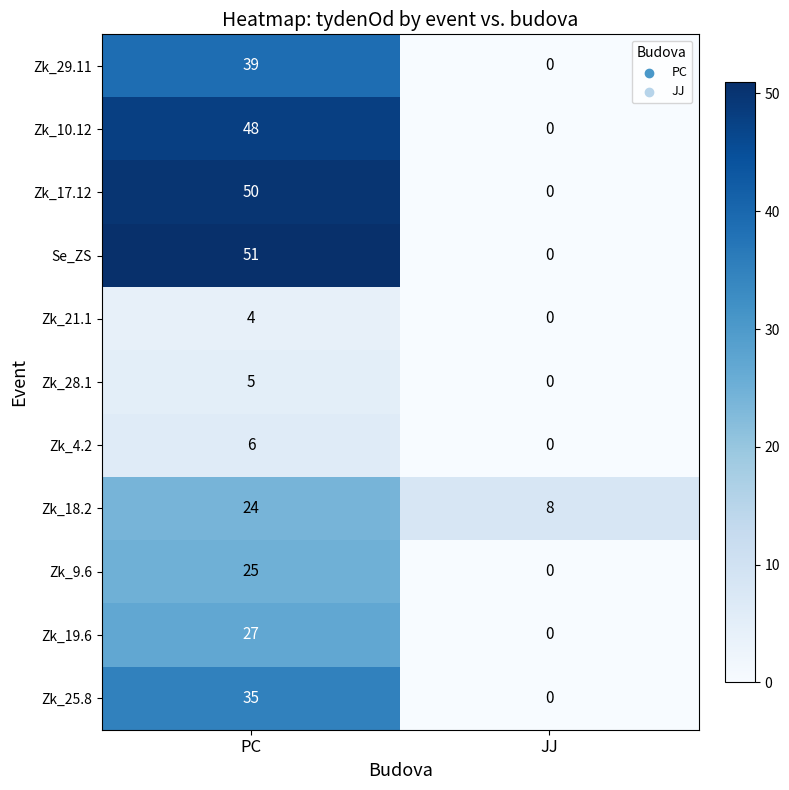

The value of Zk_25.8 at JJ is 0. True or false?

True